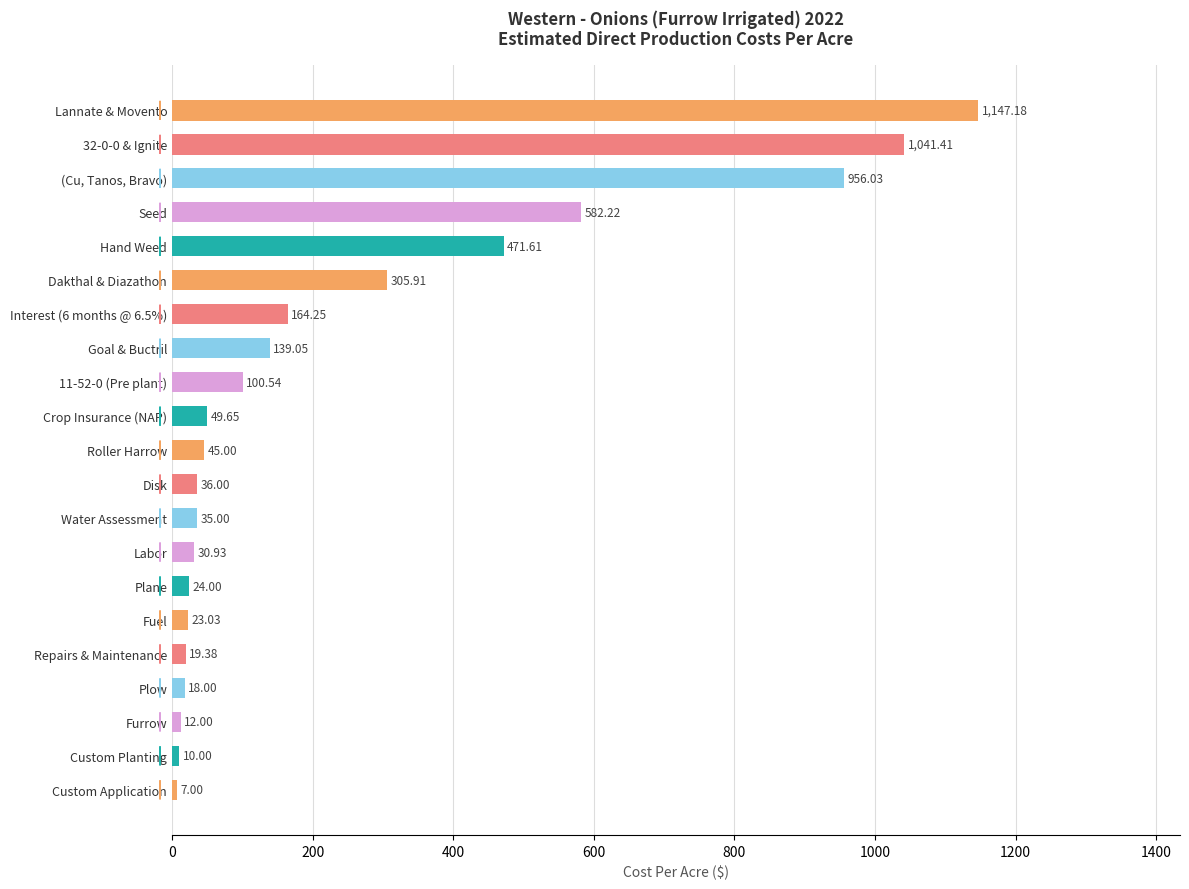

What is the change in value from Lannate & Movento to Custom Planting?

-1137.2